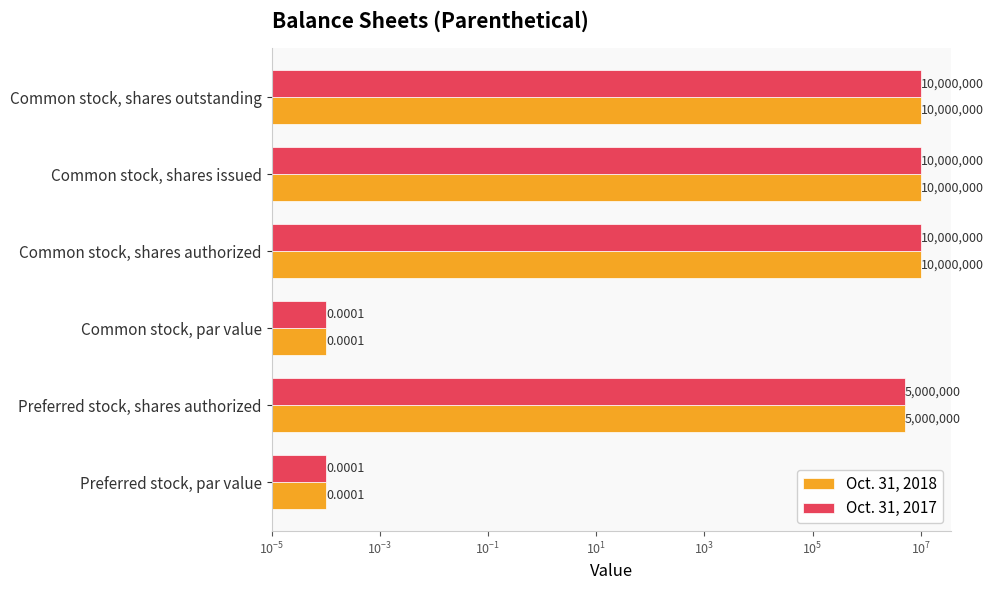

How many data points in Oct. 31, 2018 are less than 10000000?

3